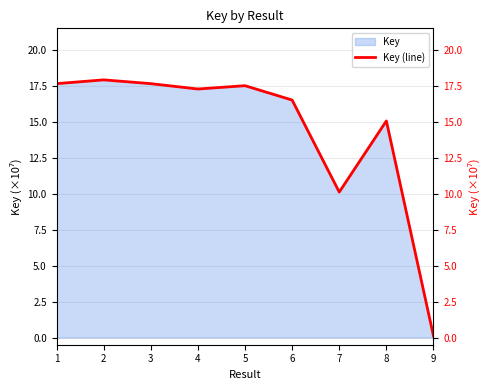

List the labels in order of value, smallest first.

9, 7, 8, 6, 4, 5, 3, 1, 2